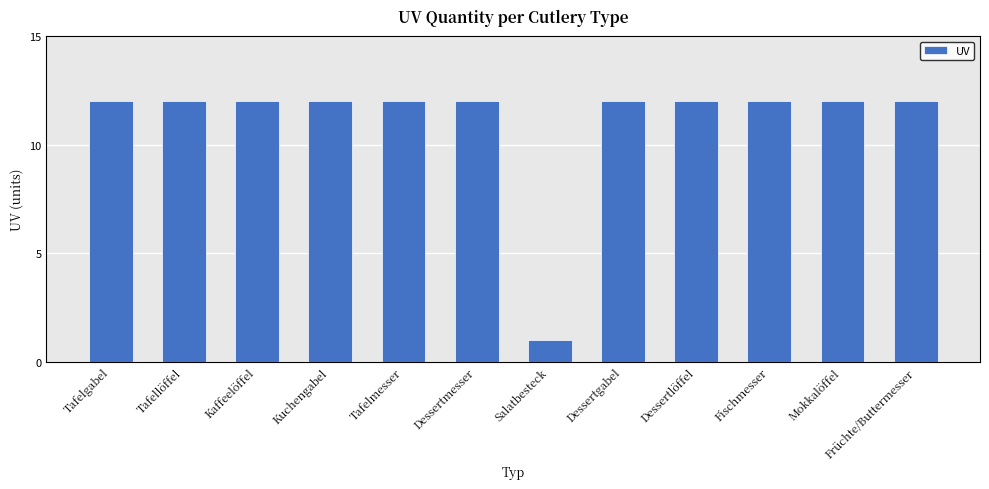

Which category has the lowest value across all series?

Salatbesteck